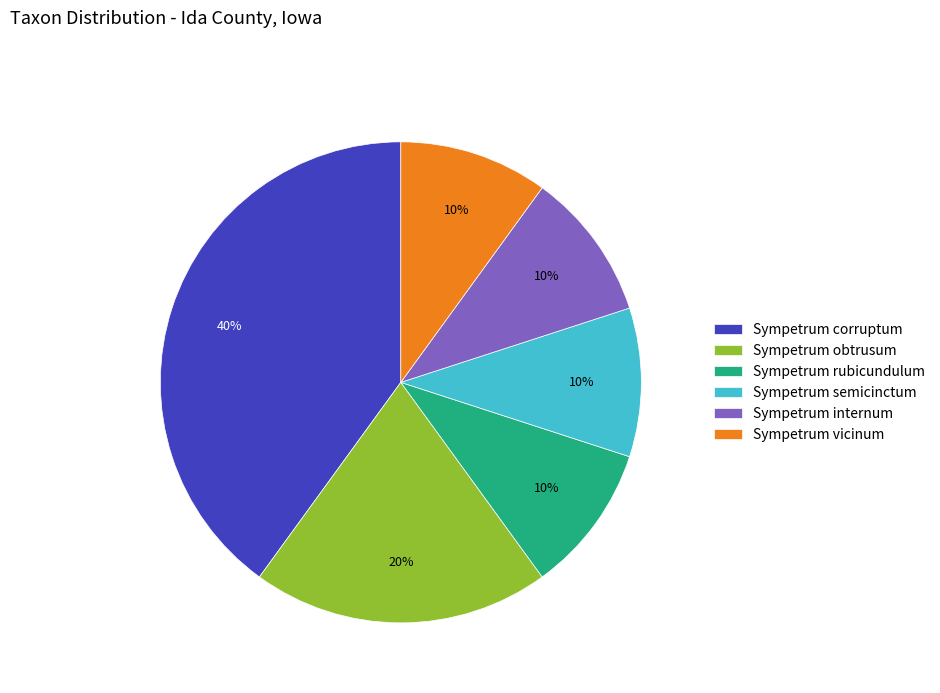

How many segments does this pie chart have?

6